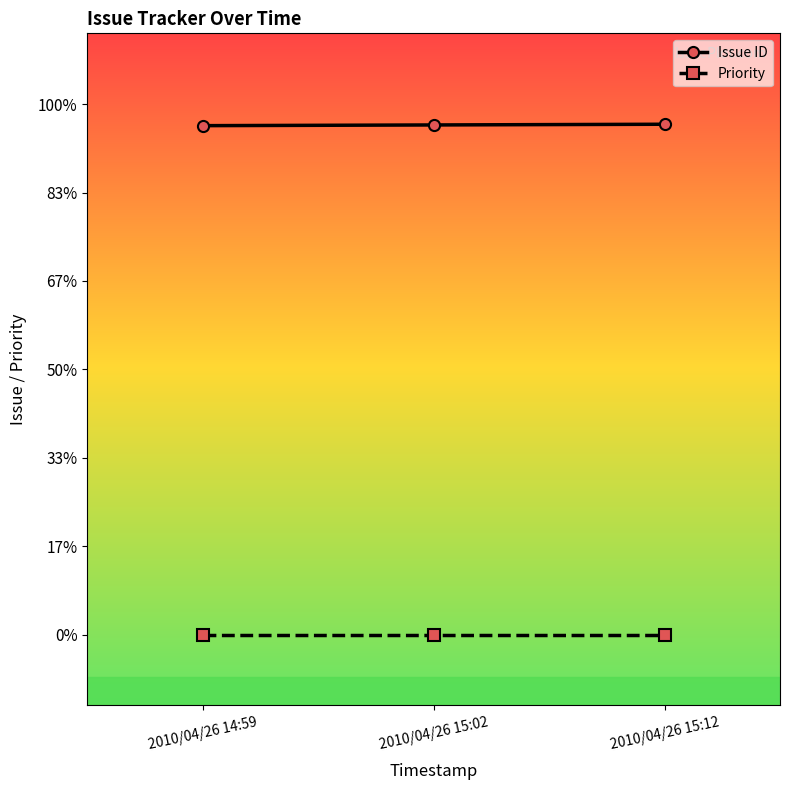

Is this an area chart (filled region under the line)?

No